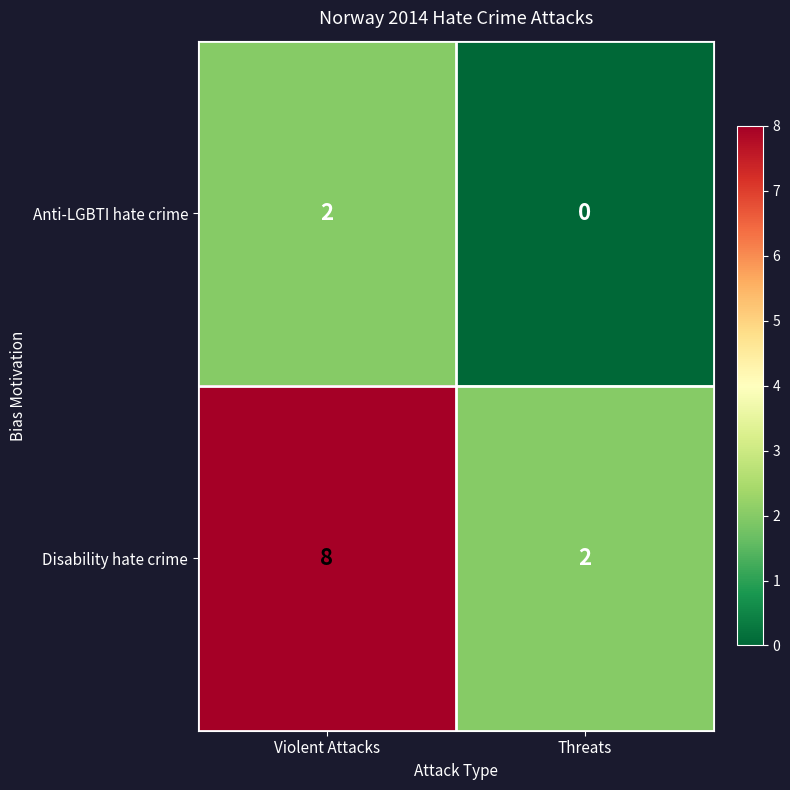

True or false: Anti-LGBTI hate crime has a value of 2 at Violent Attacks.

True